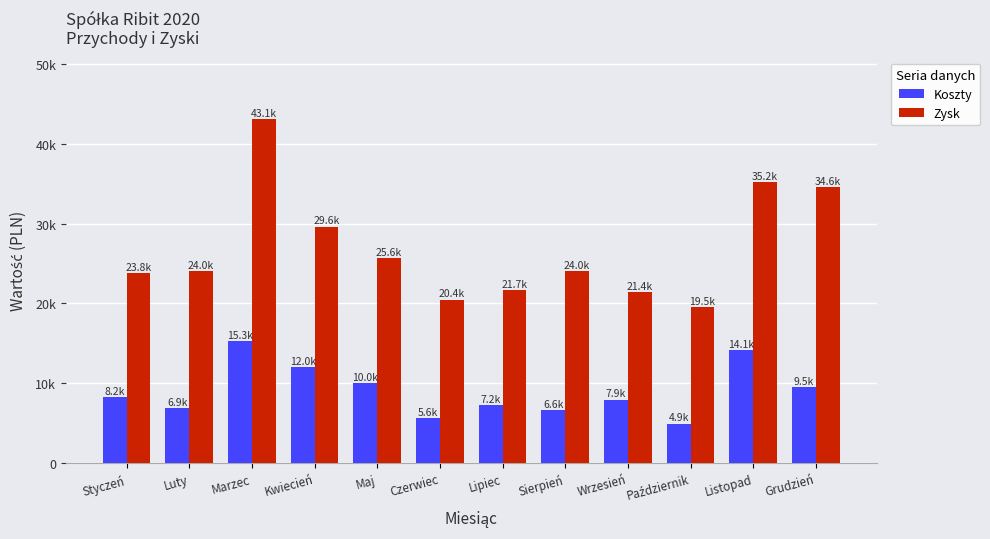

Reading left to right, what are all the values shown in this chart?

Koszty: 8234	6865	15277	11979	10003	5622	7221	6618	7942	4947	14112	9514
Zysk: 23771	24028	43055	29596	25633	20419	21664	24035	21404	19497	35175	34552